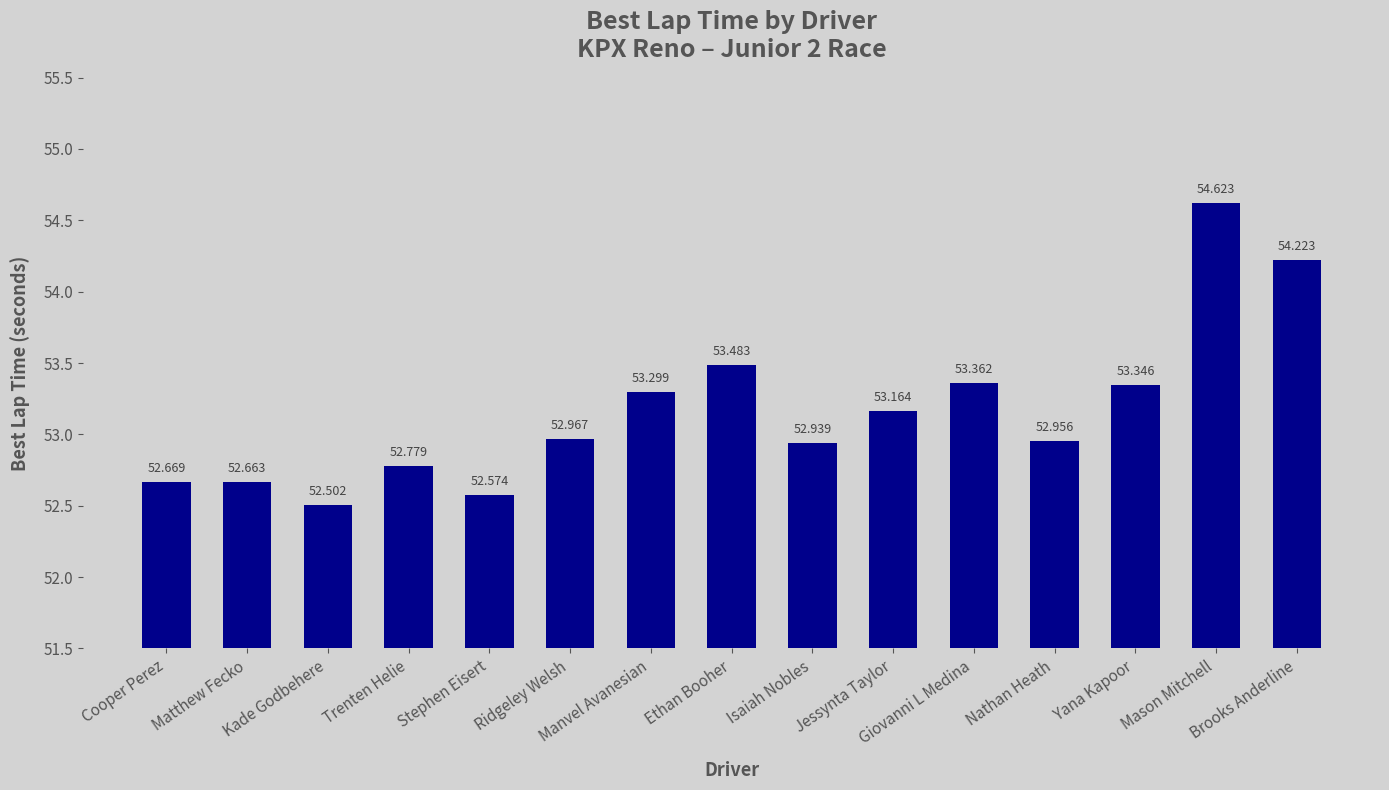

Reading right to left, extract all data points from this chart.

54.2	54.6	53.3	53.0	53.4	53.2	52.9	53.5	53.3	53.0	52.6	52.8	52.5	52.7	52.7